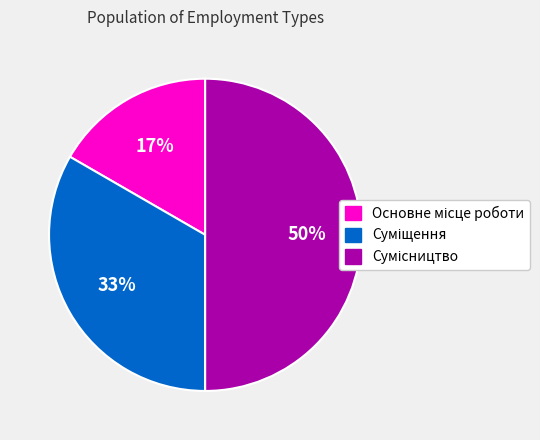

To the nearest percent, what is the average slice percentage?

33%